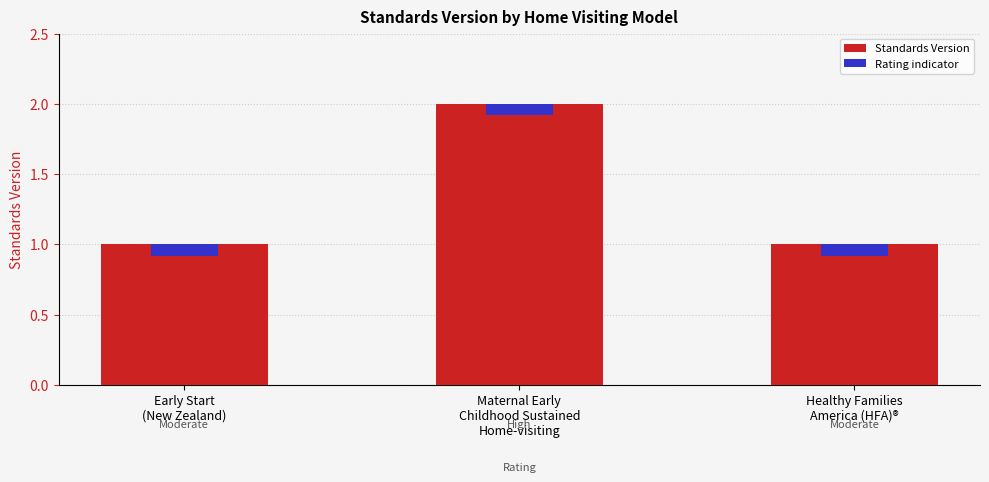

The value at Healthy Families
America (HFA)® is 1. True or false?

True